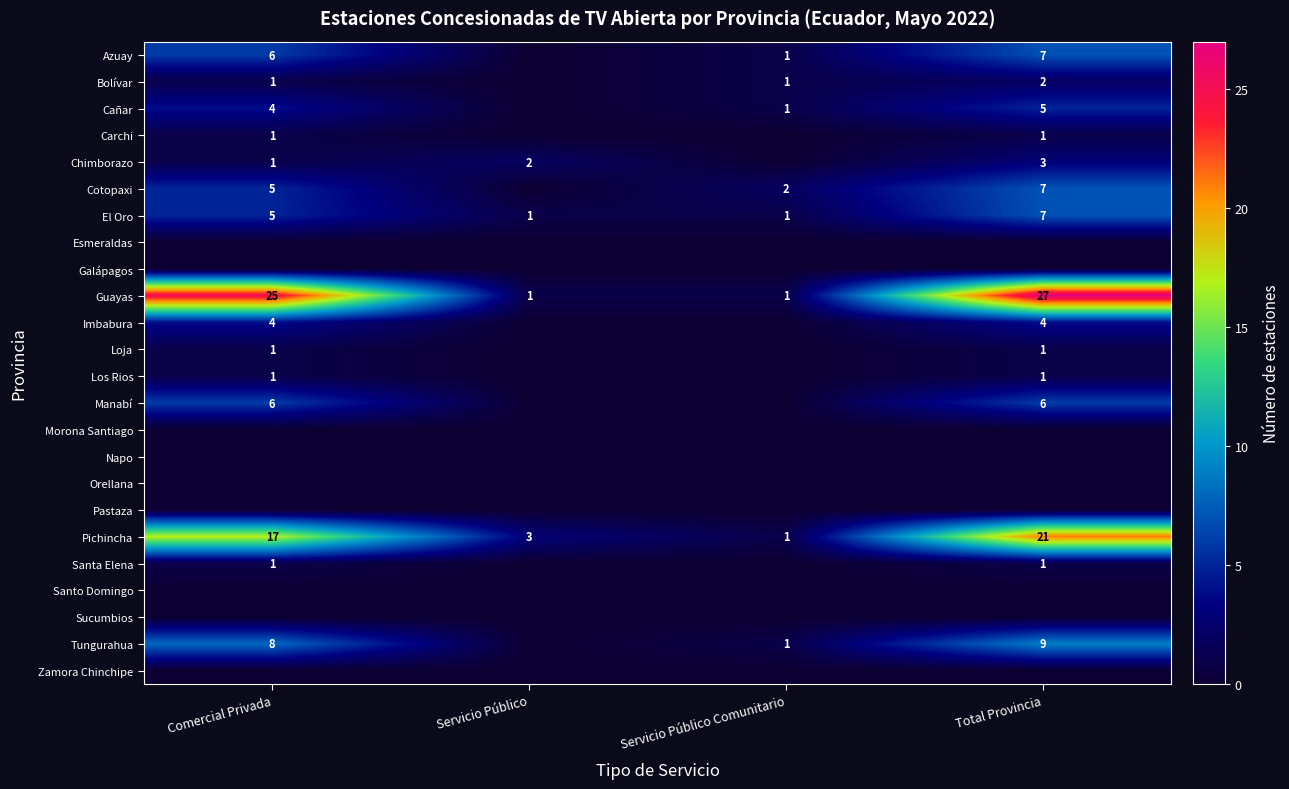

List the labels in order of Pichincha value, smallest first.

Servicio Público Comunitario, Servicio Público, Comercial Privada, Total Provincia